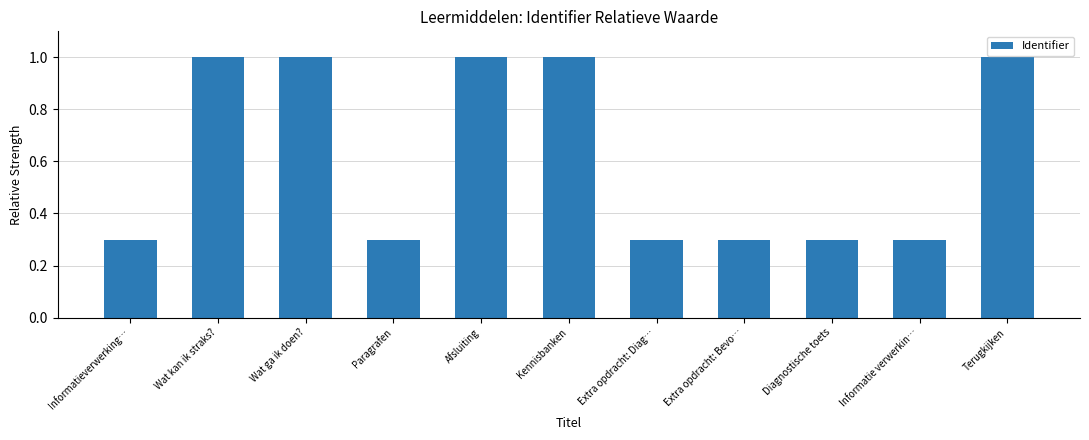

What value does the data have at Wat ga ik doen??

1.0